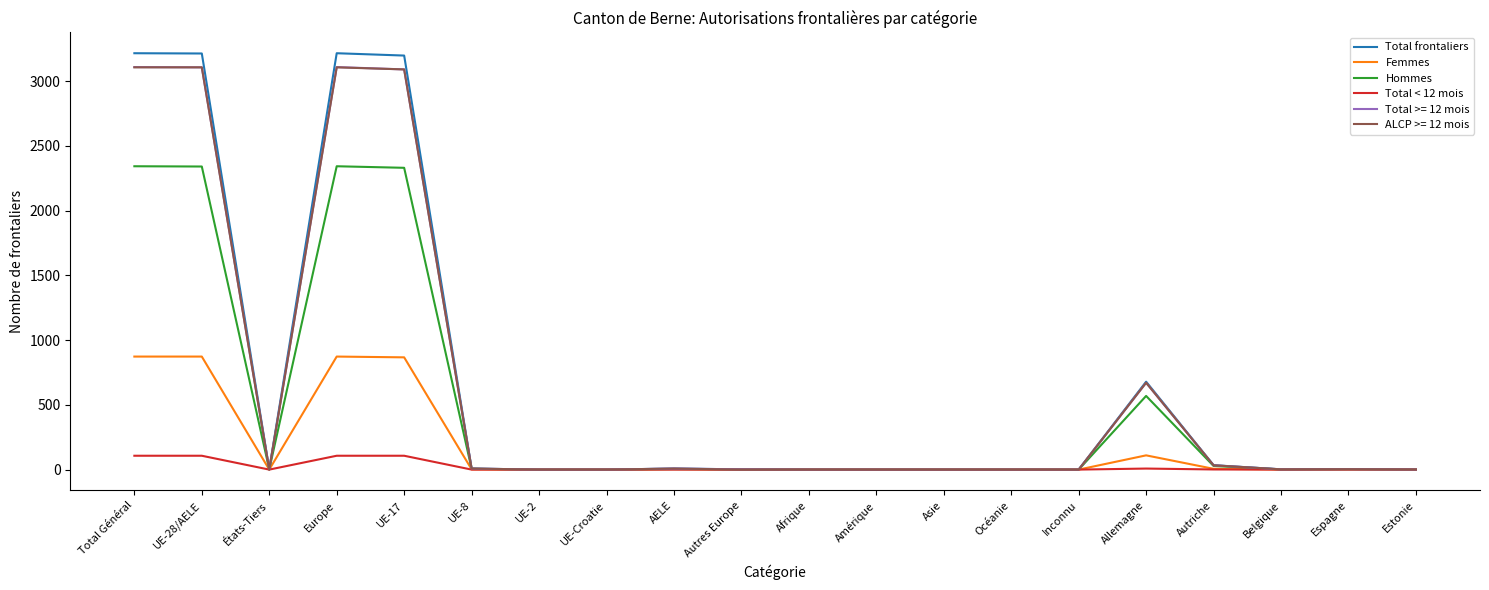

Is the value of Hommes at Belgique greater than the value of ALCP >= 12 mois at Total Général?

No